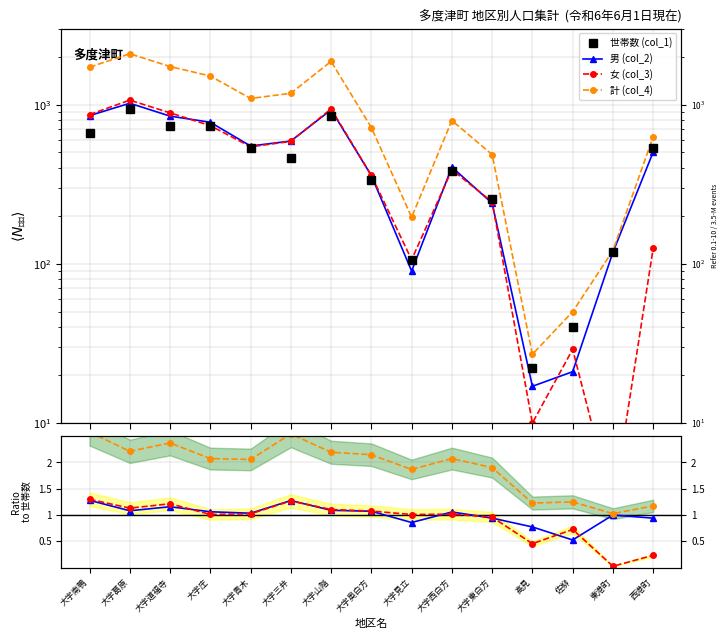

Reading right to left, transcribe all the data shown in this chart.

世帯数 (col_1): 535.0	118.0	40.0	22.0	255.0	383.0	105.0	334.0	851.0	463.0	531.0	729.0	731.0	943.0	666.0
男 (col_2): 0.9	1.0	0.5	0.8	0.9	1.1	0.9	1.1	1.1	1.3	1.0	1.1	1.2	1.1	1.3
女 (col_3): 0.2	0.0	0.7	0.5	1.0	1.0	1.0	1.1	1.1	1.3	1.0	1.0	1.2	1.1	1.3
計 (col_4): 1.2	1.0	1.2	1.2	1.9	2.1	1.9	2.1	2.2	2.5	2.1	2.1	2.4	2.2	2.6